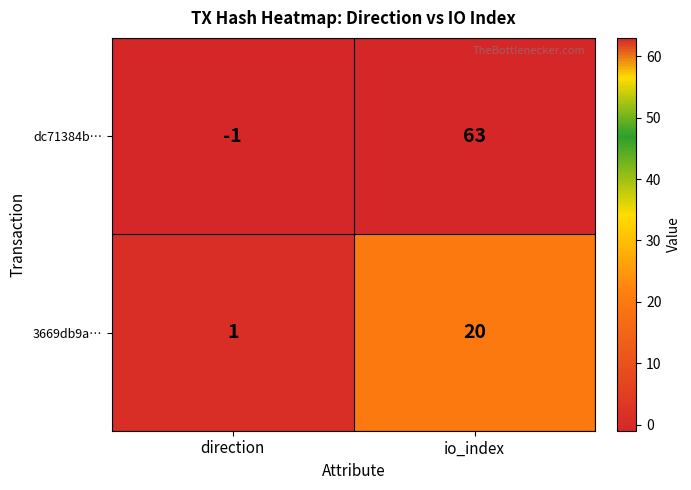

Where is dc71384b… nearest to the value 31?

direction